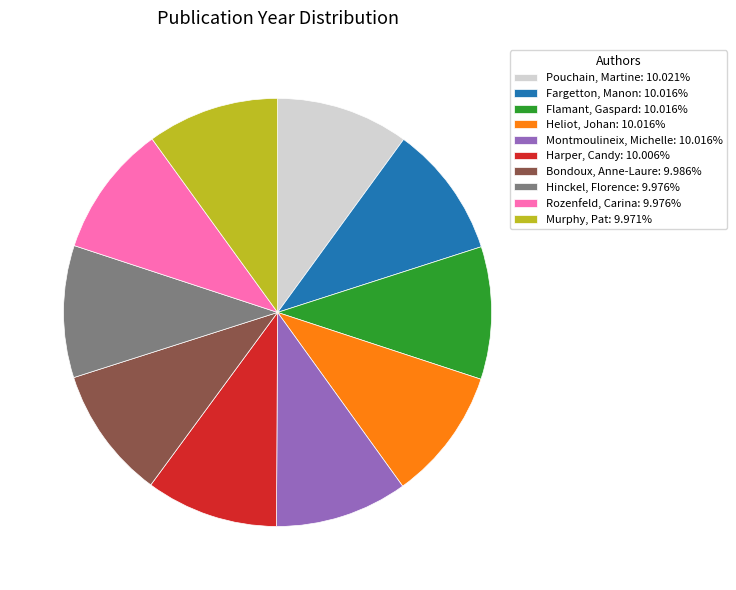

Is the sum of Pouchain, Martine and Fargetton, Manon greater than half?

No